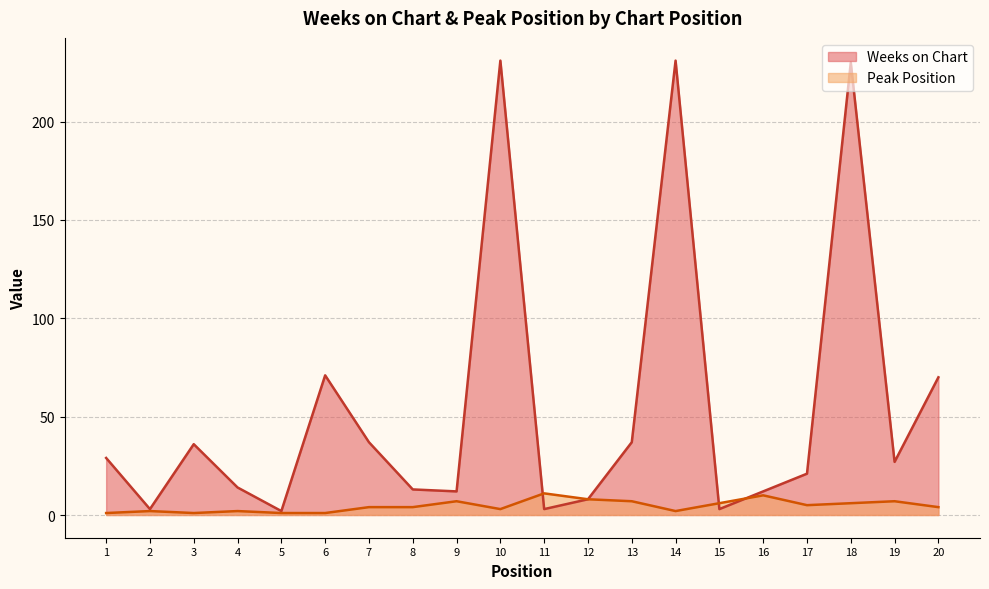

Rank the series by their maximum value, from lowest to highest.

Peak Position, Weeks on Chart